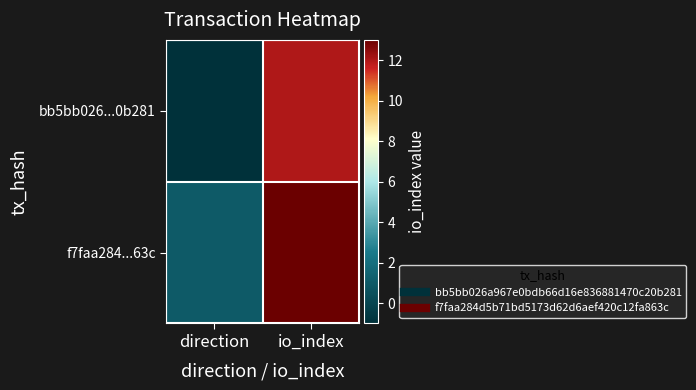

Reading left to right, what are all the values shown in this chart?

bb5bb026...0b281: direction=-1	io_index=12
f7faa284...63c: direction=1	io_index=13